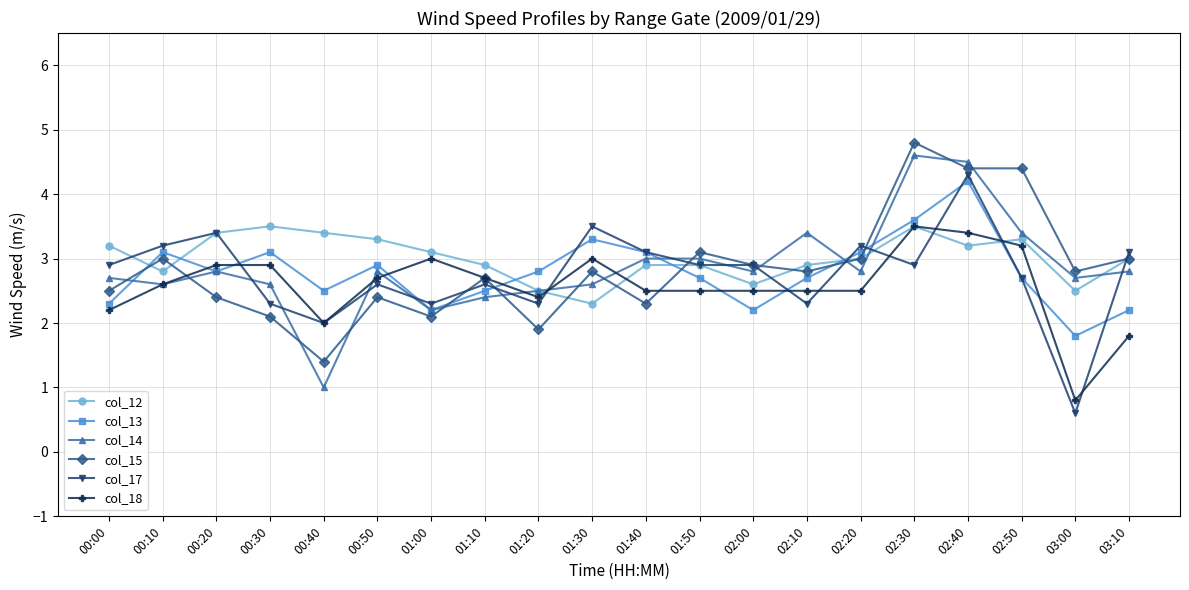

Which category has the highest value in the col_15 series?

02:30